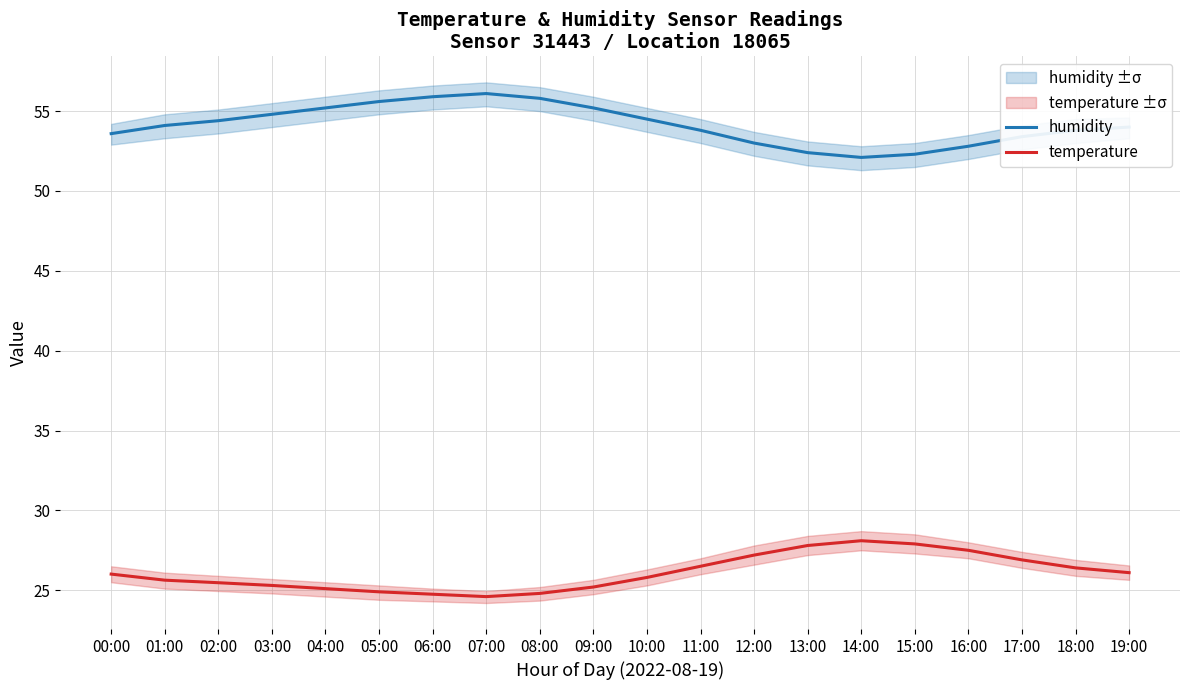

True or false: temperature and humidity cross at least once.

False